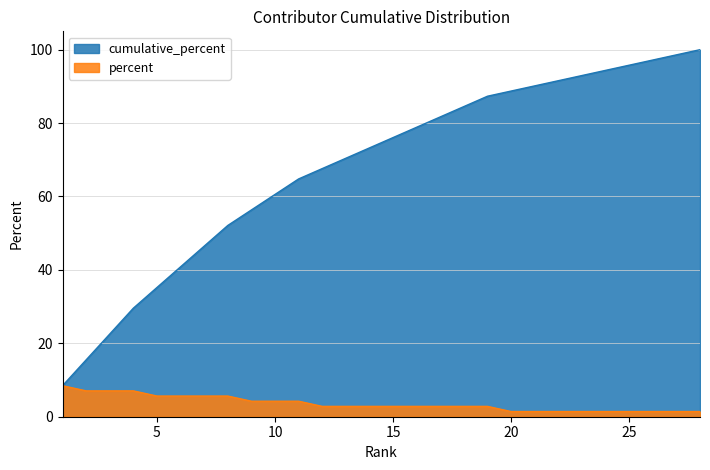

What is the difference between the maximum and minimum values in the percent series?

7.0